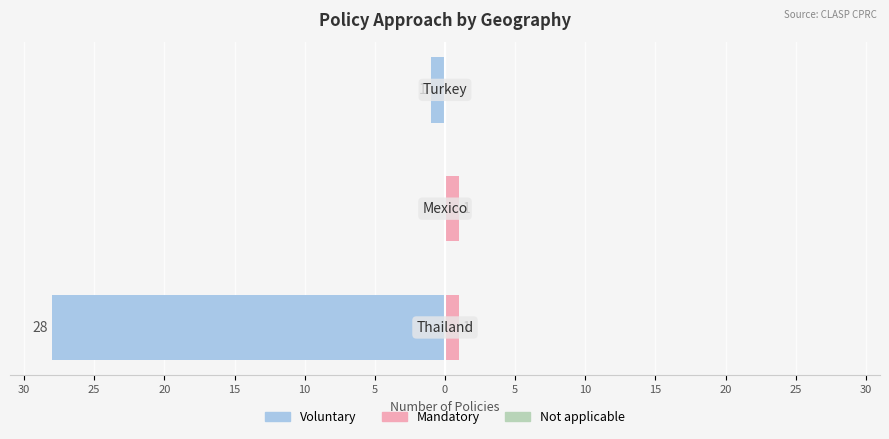

Is the value of Mandatory at 25 greater than the value of Voluntary at 30?

Yes